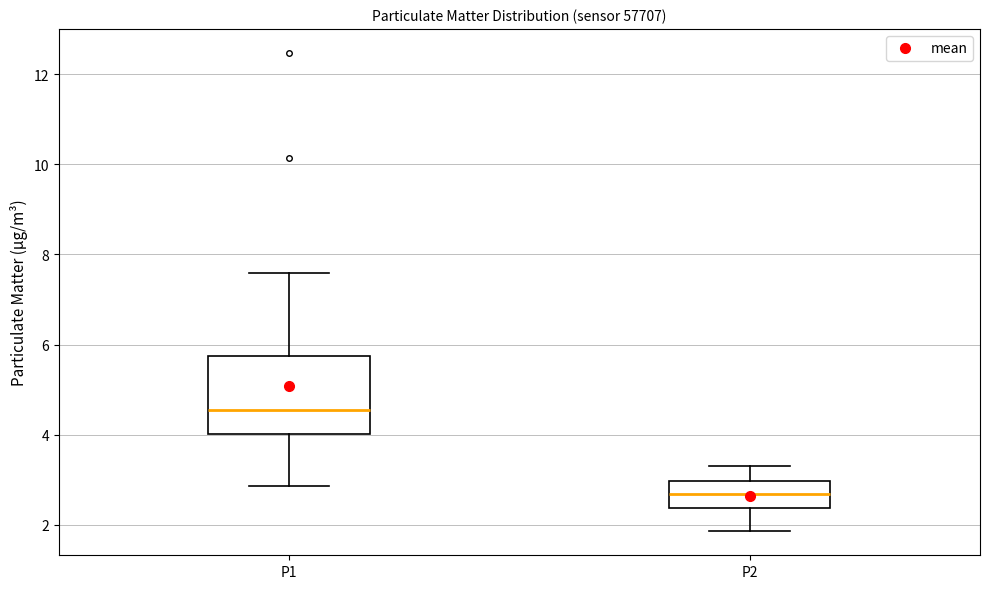

Where is the upper edge of the box for P2 on the y-axis? The values are not printed on the chart, so give them approximately, as read against the axis.

3.0